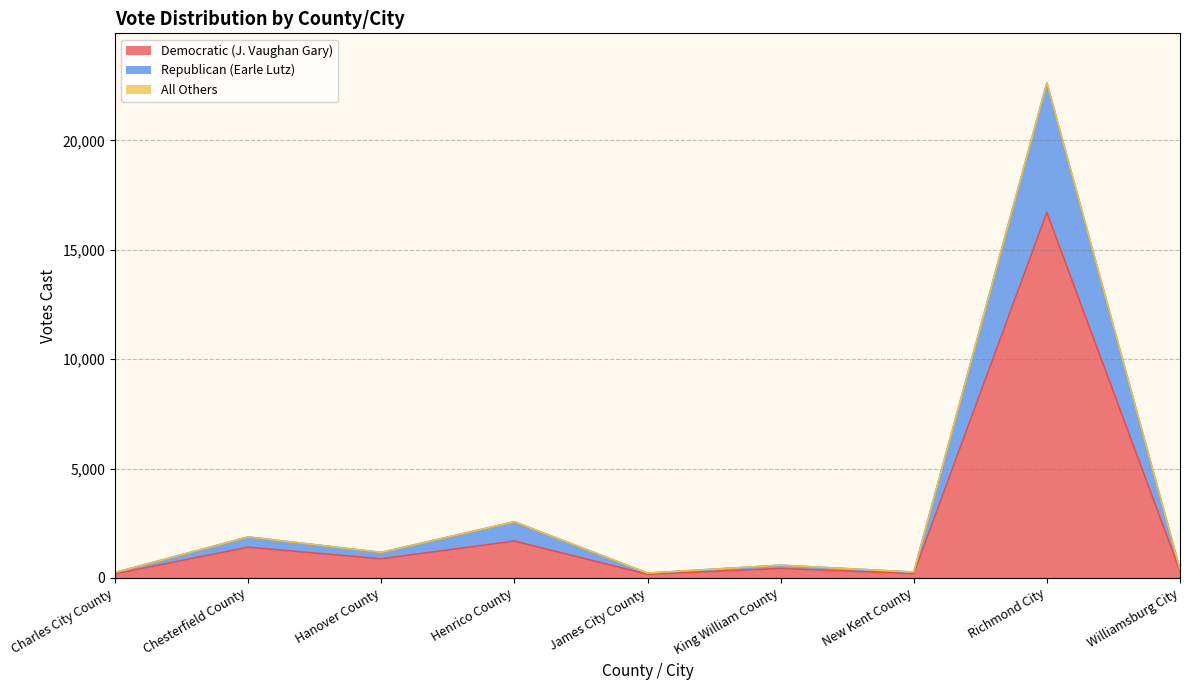

Count the number of data series in this chart.

3